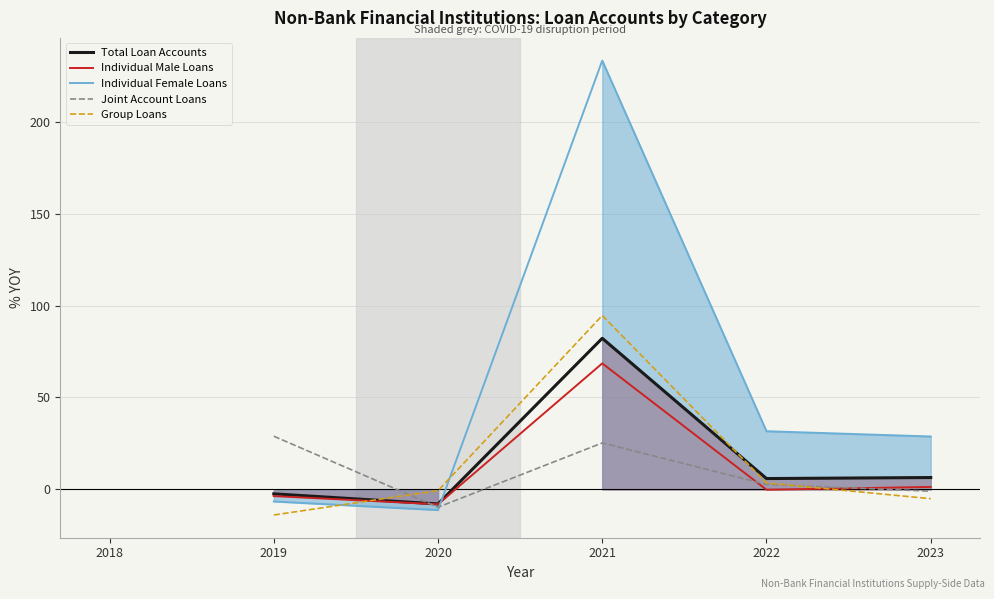

Does the chart have visible grid lines?

Yes